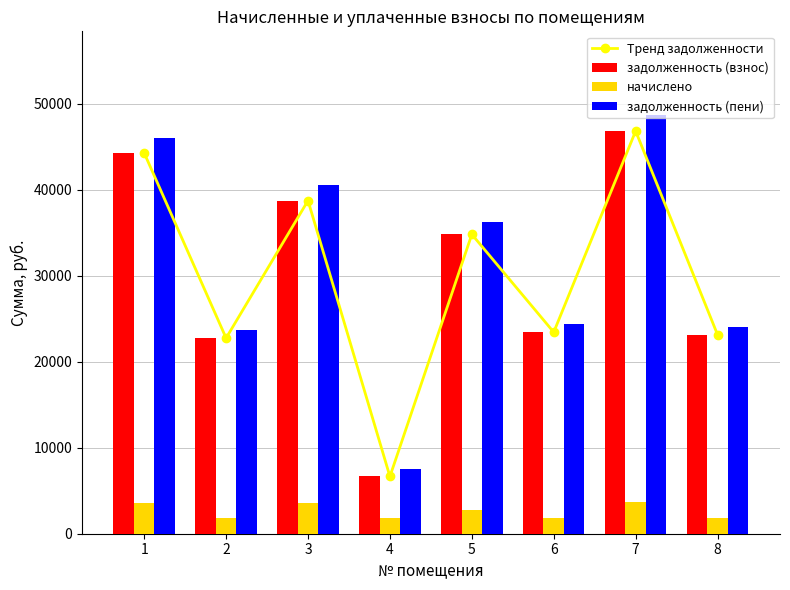

Rank the series by their maximum value, from lowest to highest.

начислено, Тренд задолженности, задолженность (взнос), задолженность (пени)